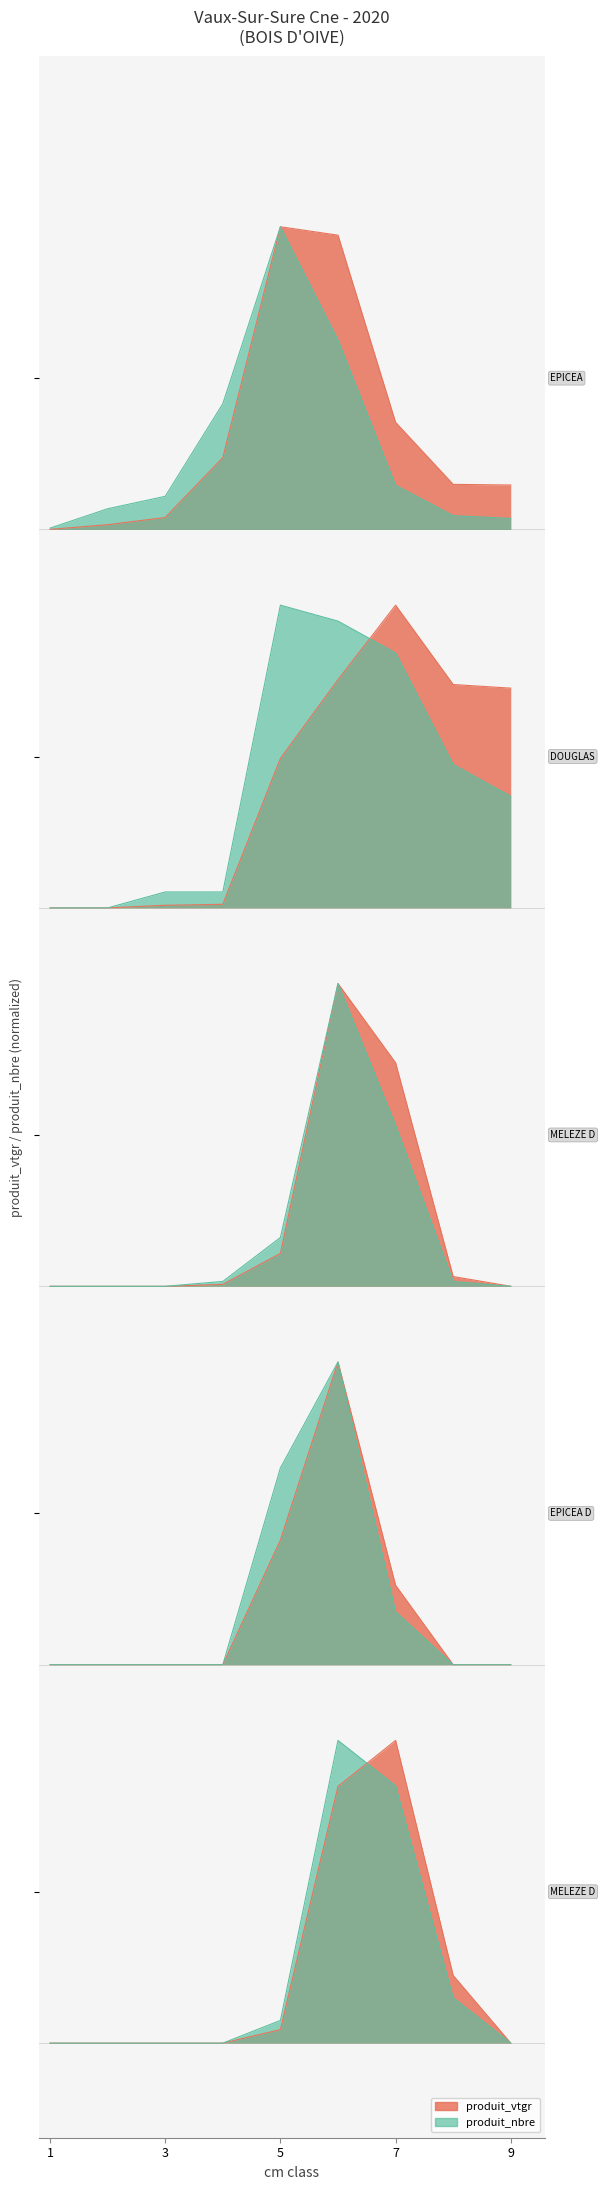

True or false: EPICEA DEFINITIVE and MELEZE DU JAPON DEFINITIVE cross at least once.

False